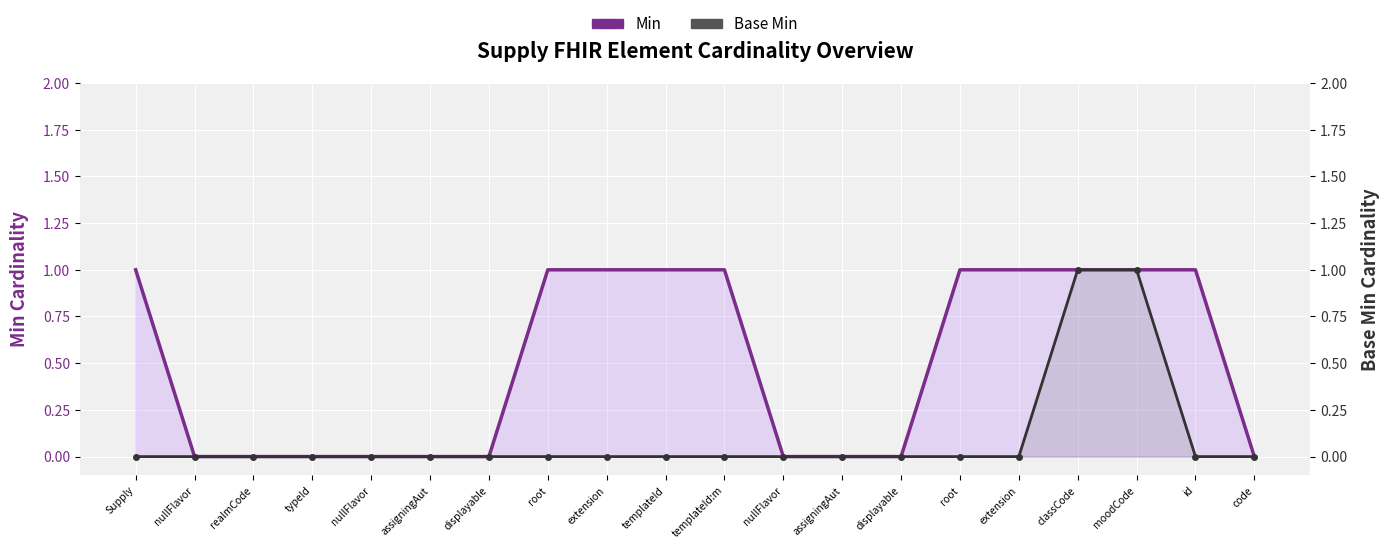

True or false: Base Min and Min intersect in this chart.

False